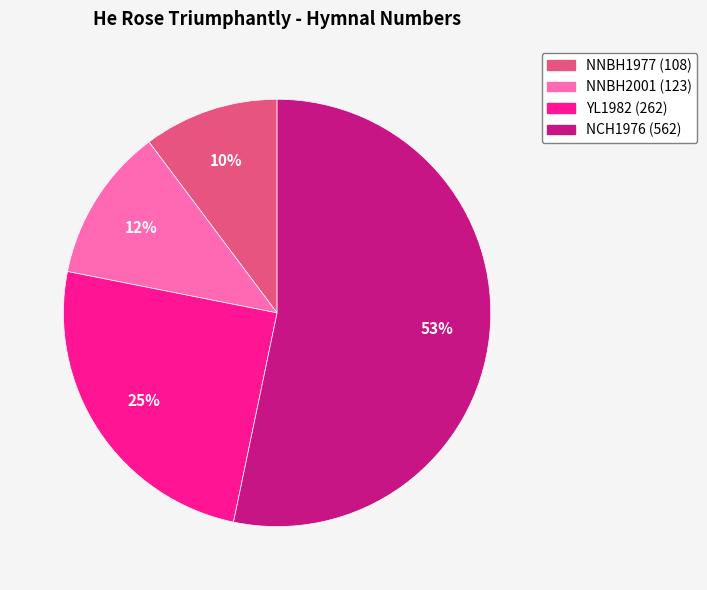

Which slice represents more than half of the pie?

NCH1976 (562)